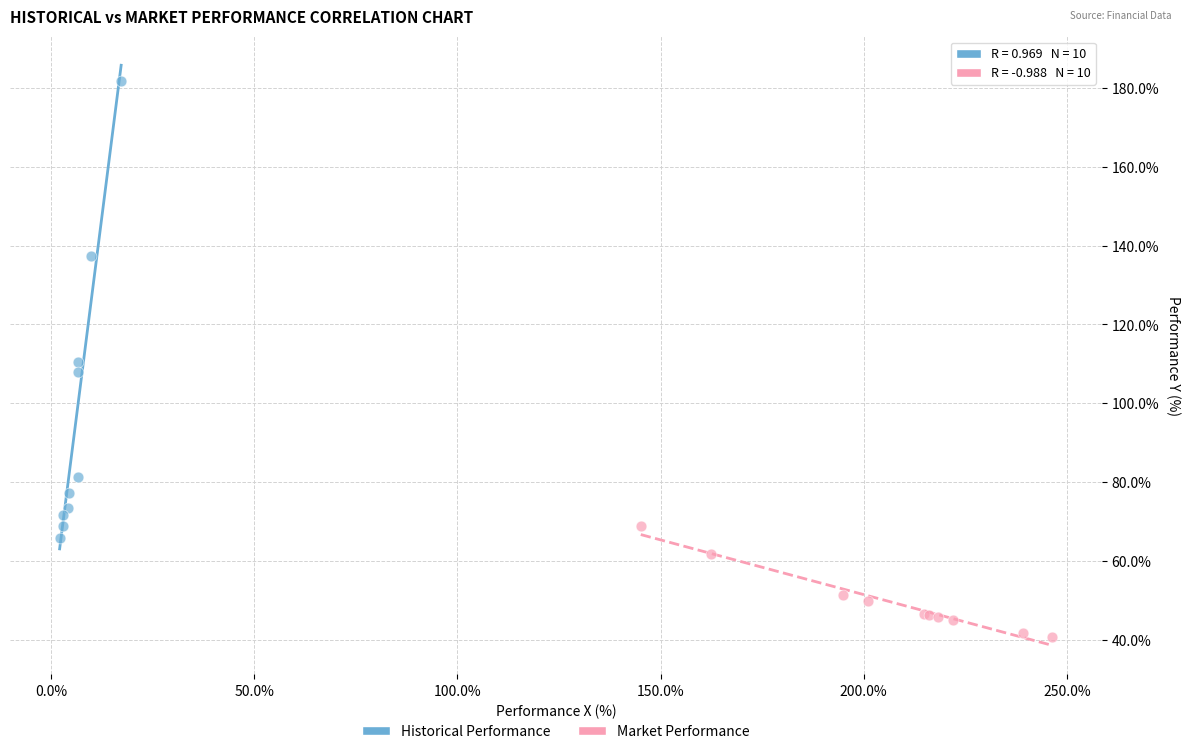

Which series contains the lowest Y value?

Market Performance